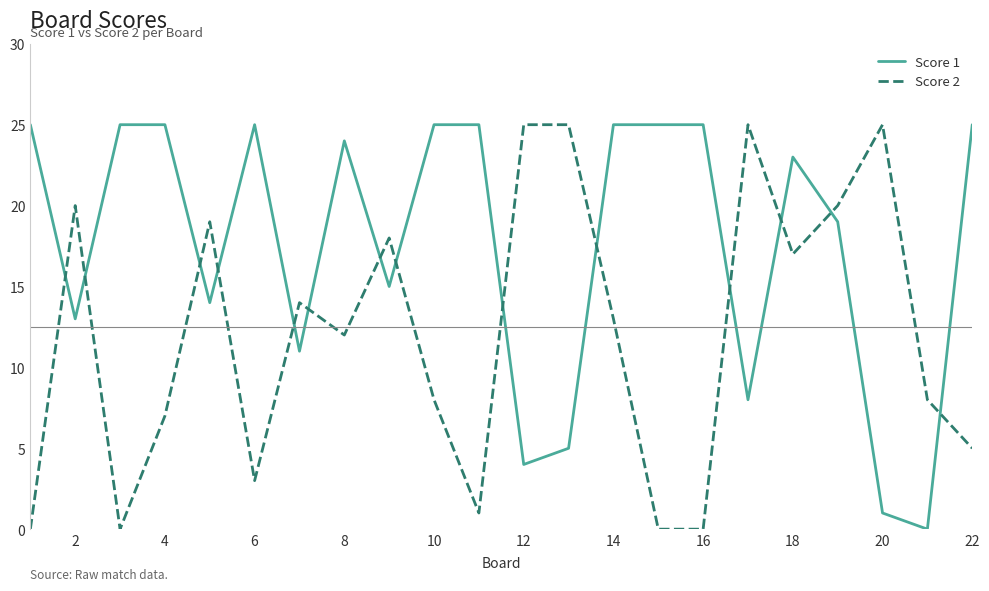

True or false: Score 1 and Score 2 cross at least once.

True